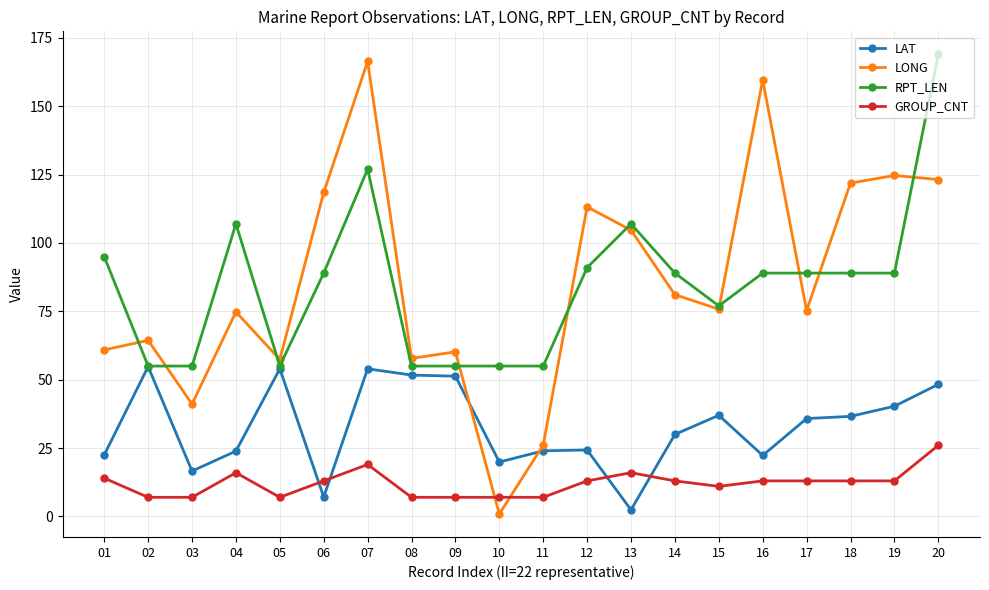

Is it true that RPT_LEN equals 89.0 at 19?

True